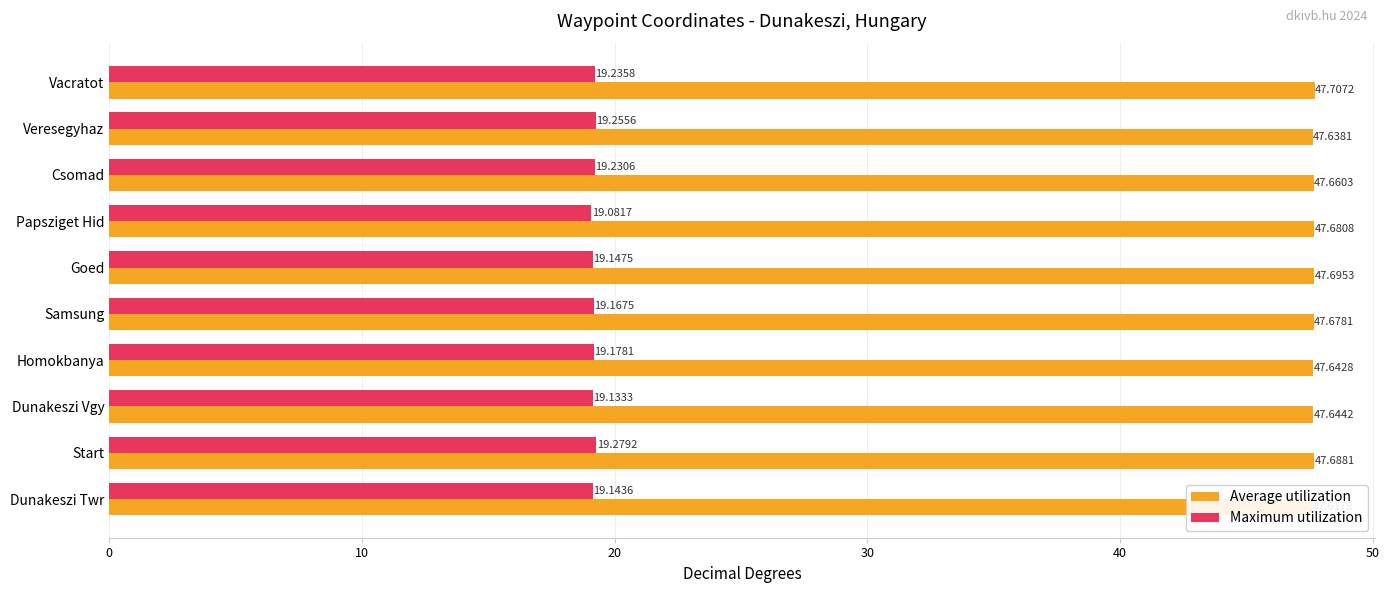

What is the difference between the maximum and minimum values in the Average utilization series?

0.1